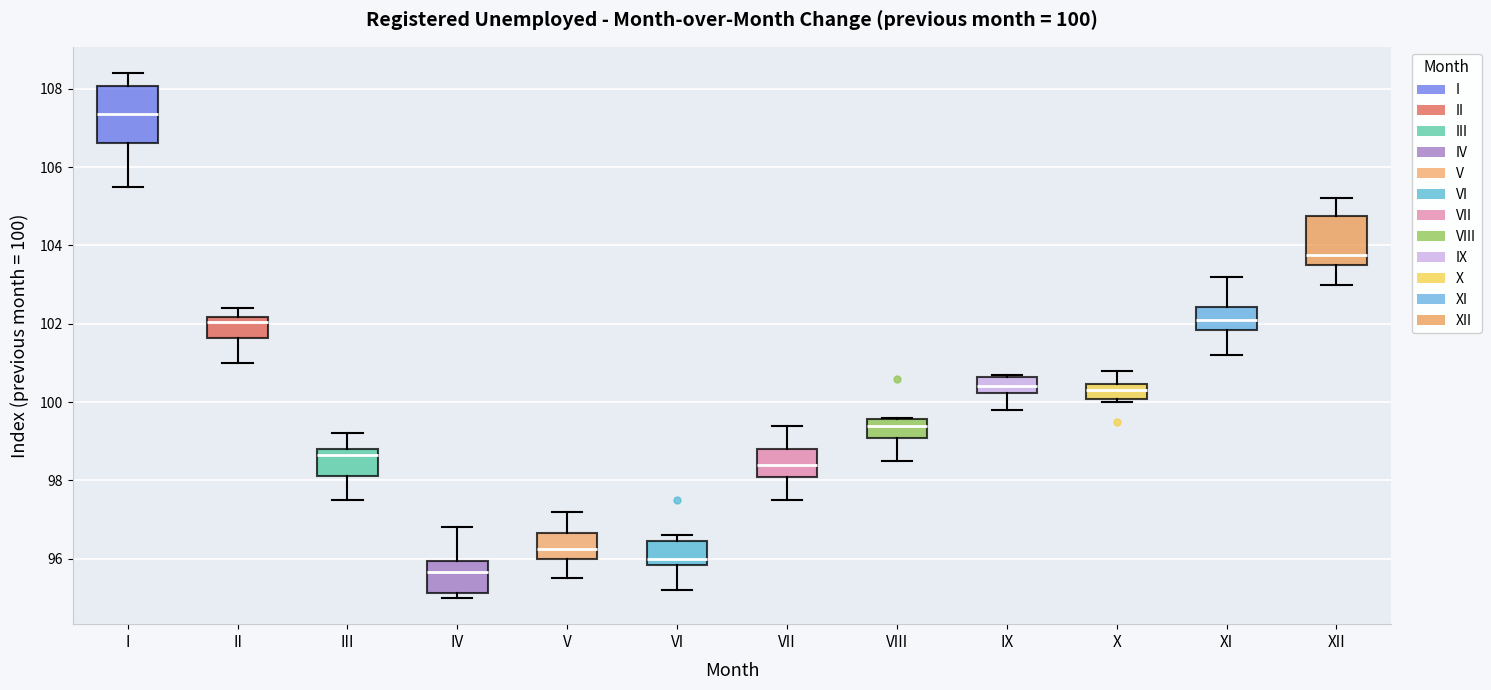

Which box is the tallest, from its lower edge to its upper edge?

I